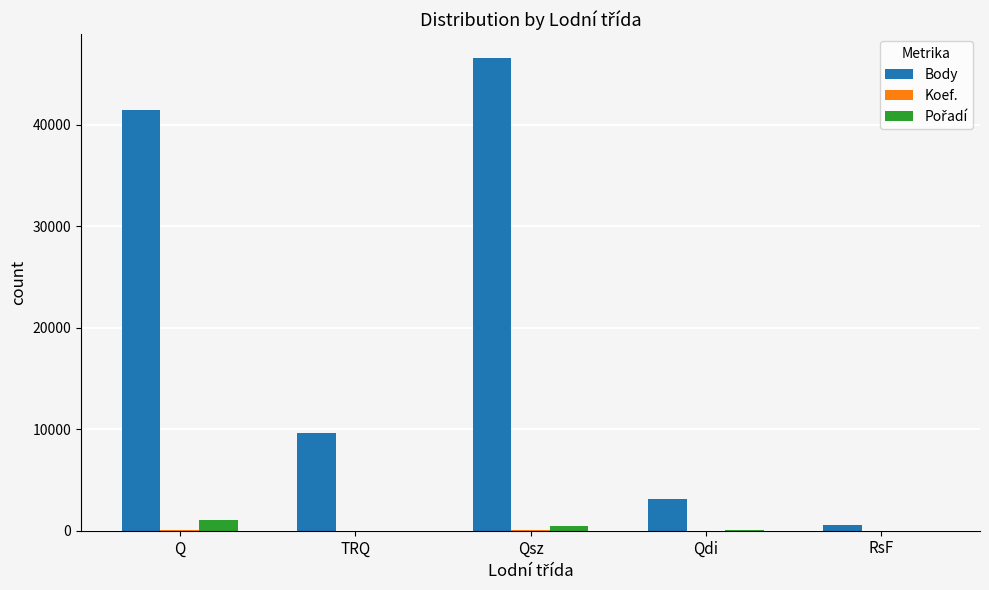

At which category is the sum across all series the highest?

Qsz